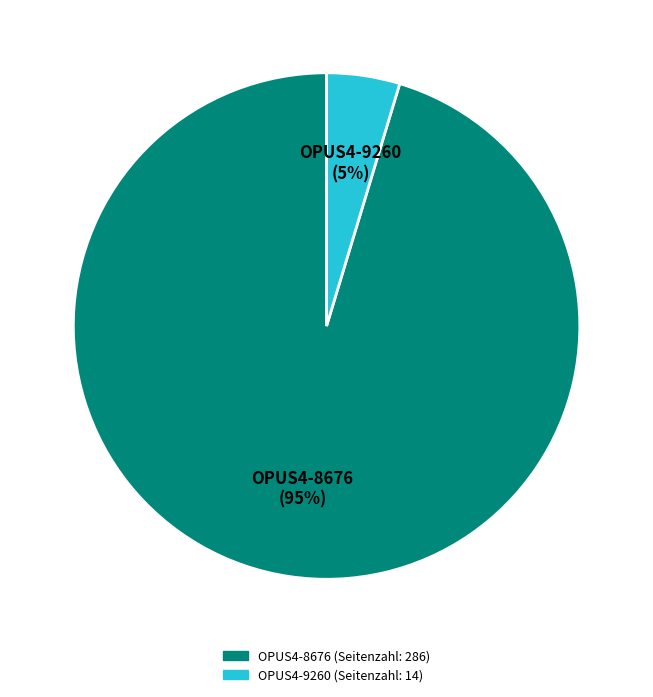

Is it true that OPUS4-9260 is 5% of the pie?

True